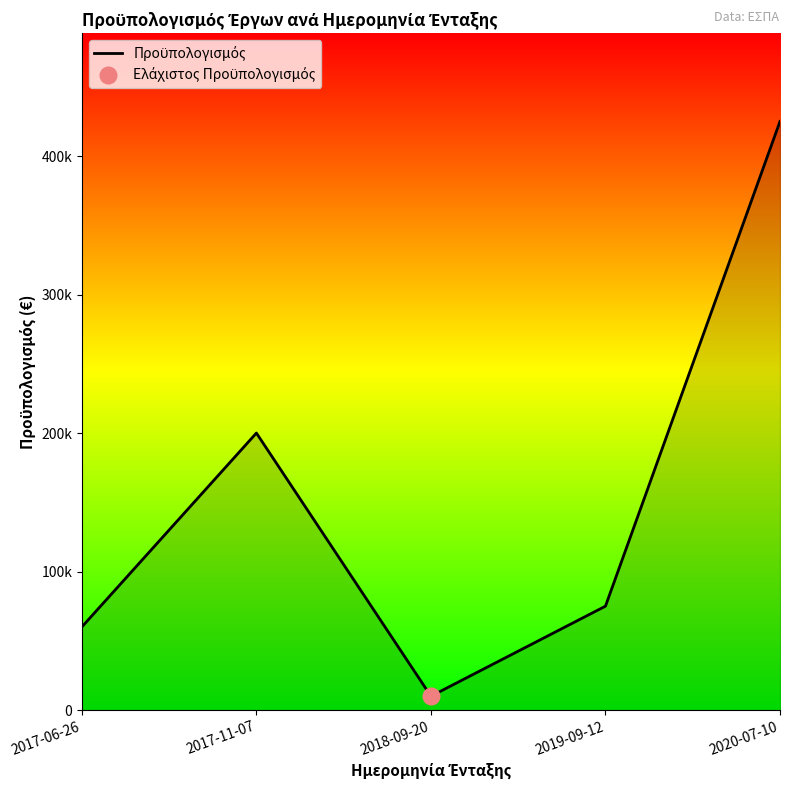

How many categories are shown in the chart?

5